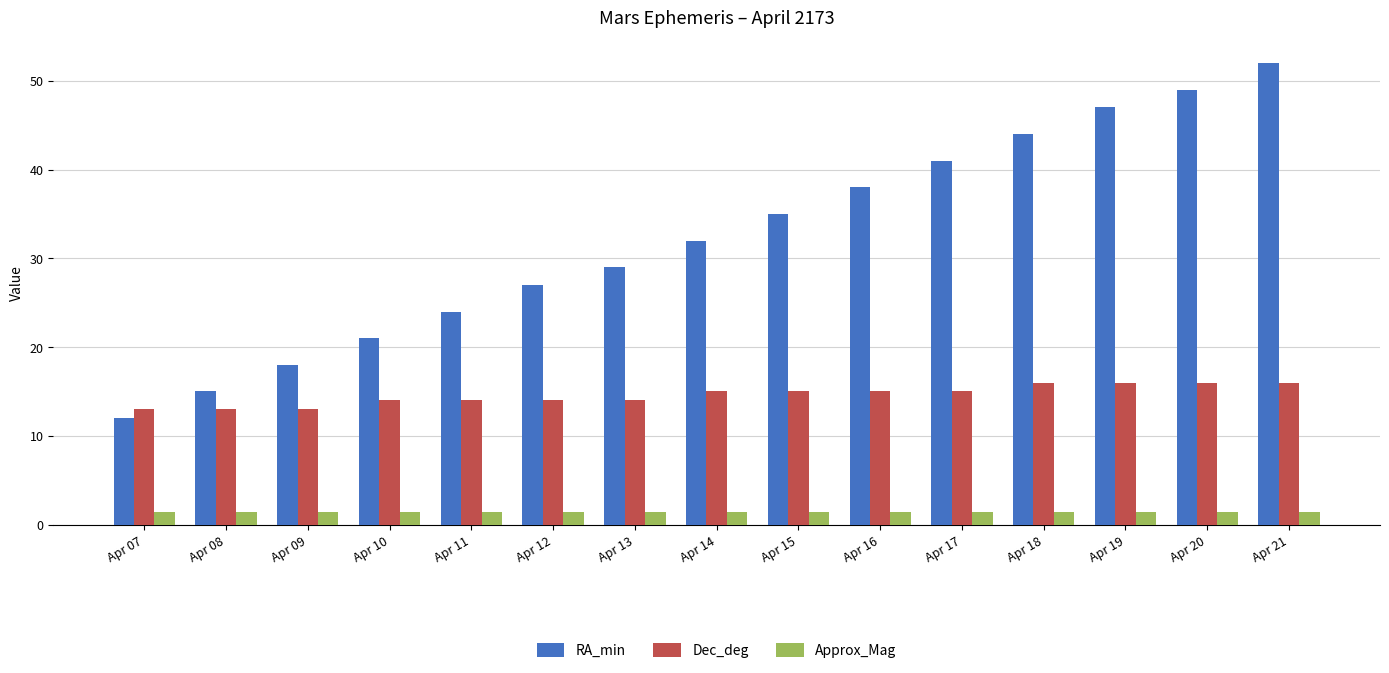

At how many categories does at least one series exceed 42?

4